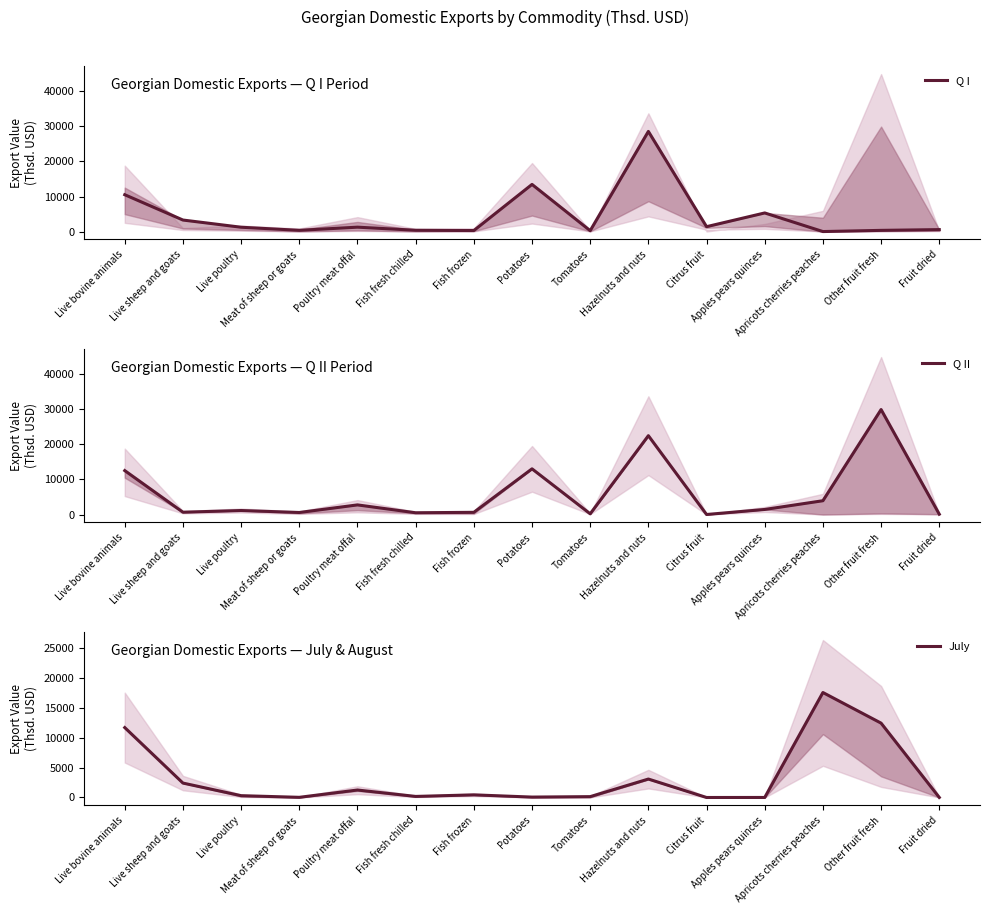

Which series ends up on top after the final intersection of July and Q I?

Q I